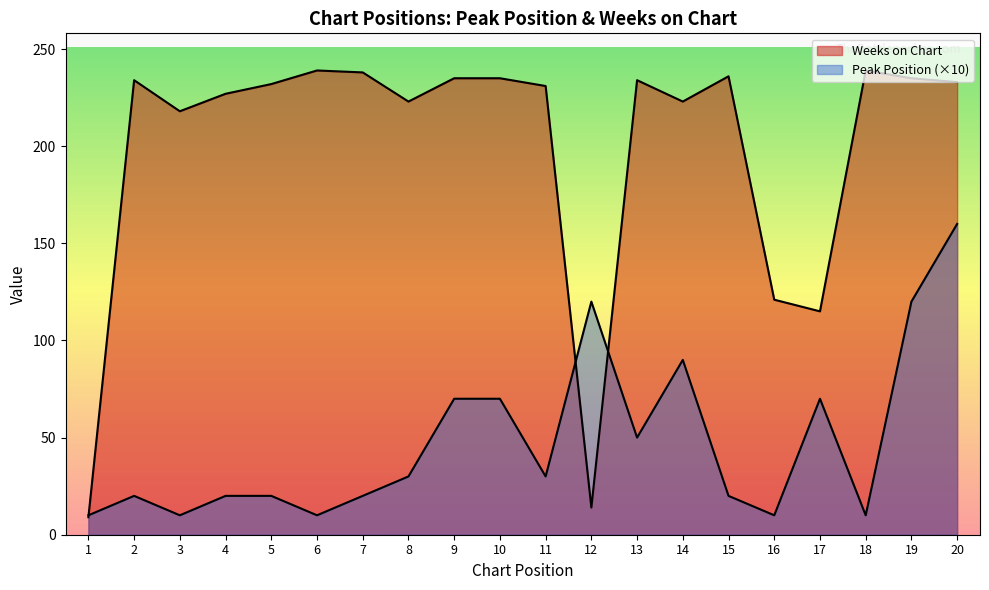

At which category is the sum across all series the highest?

20